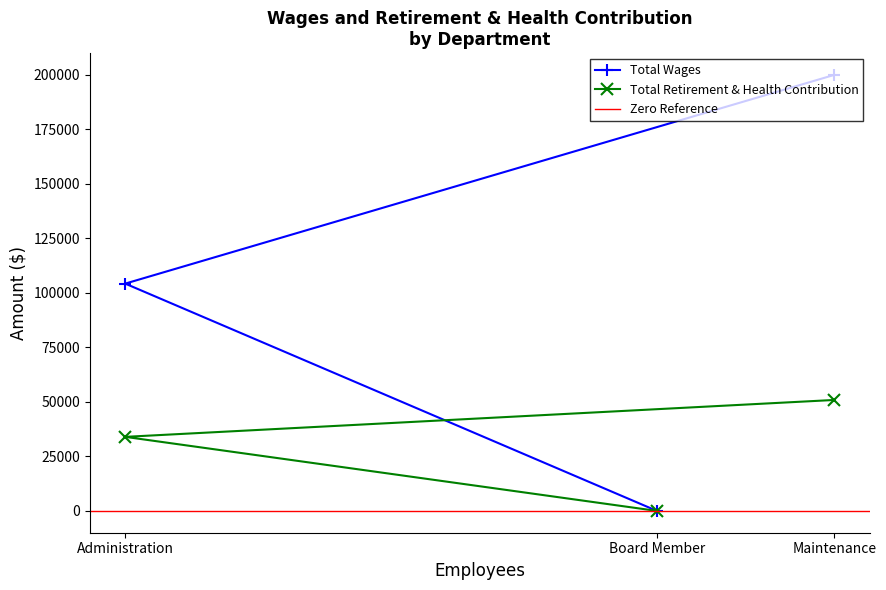

How many distinct data groups are displayed?

2